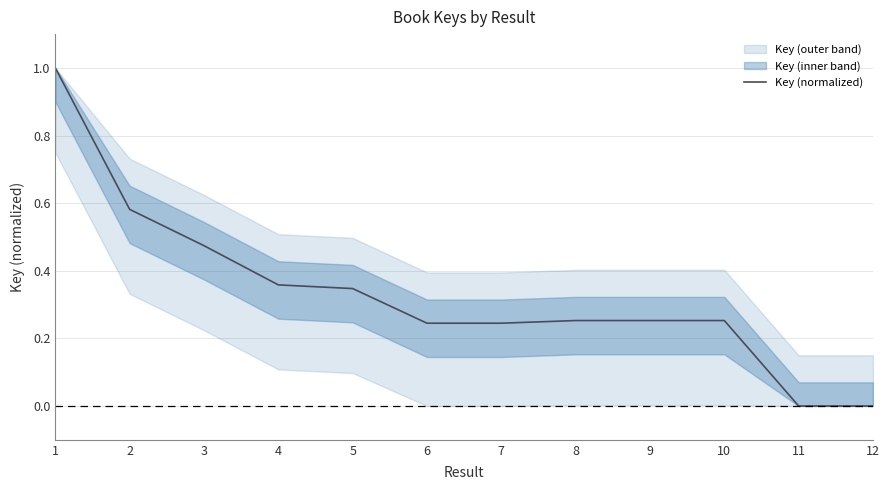

At which label is the value closest to 0?

11